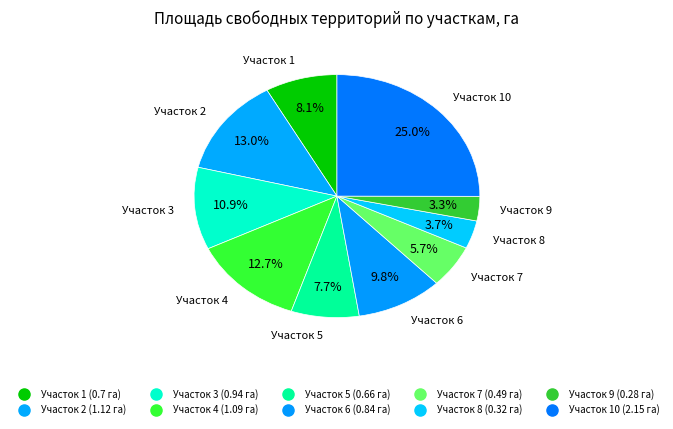

Is there a majority slice in this chart?

No